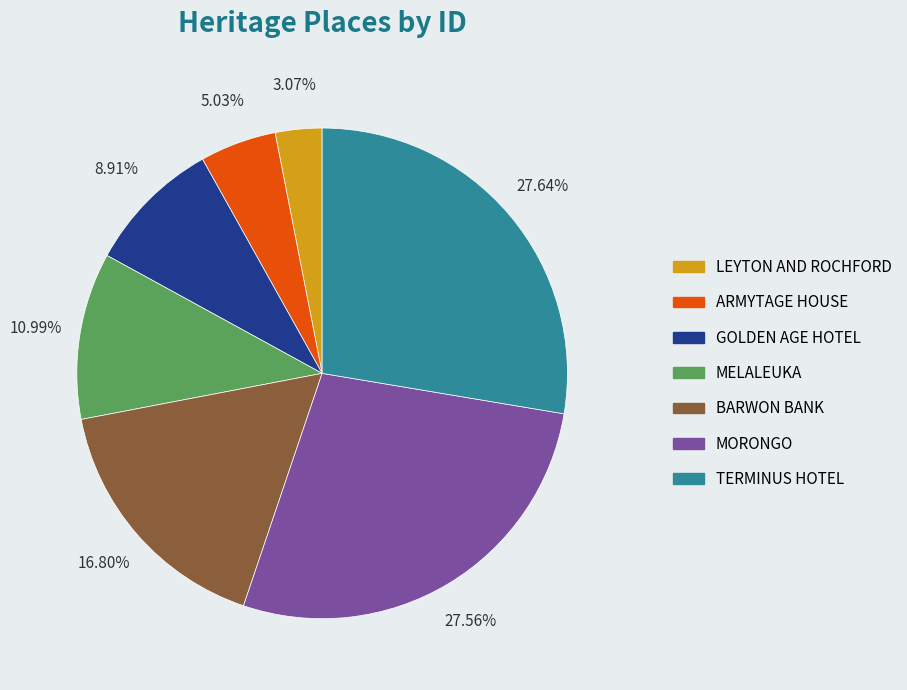

Is the sum of TERMINUS HOTEL and BARWON BANK greater than half?

No